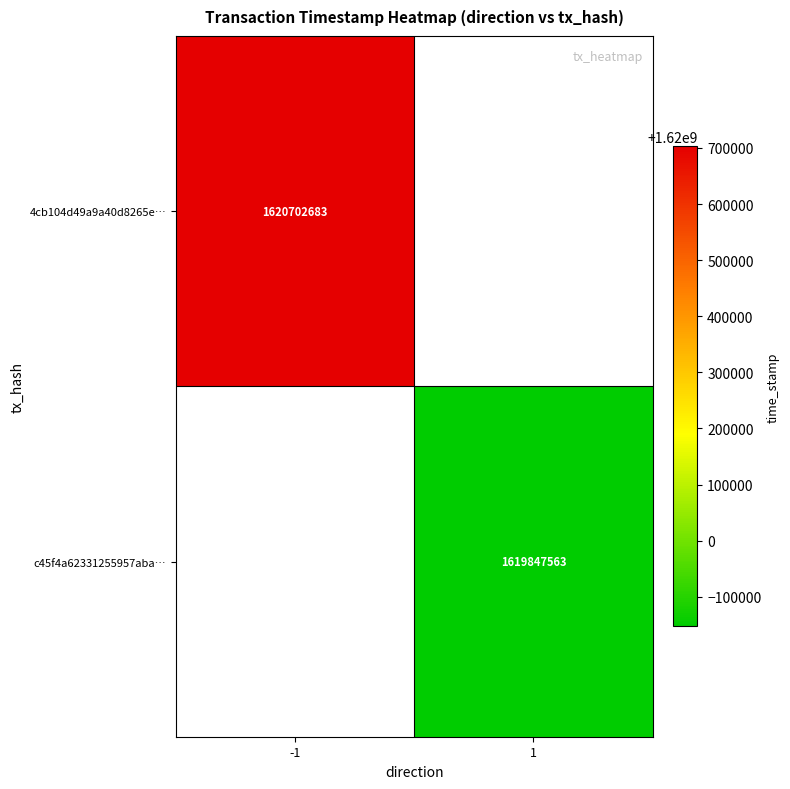

True or false: 4cb104d49a9a40d8265e… has a value of 1620702683 at -1.

True